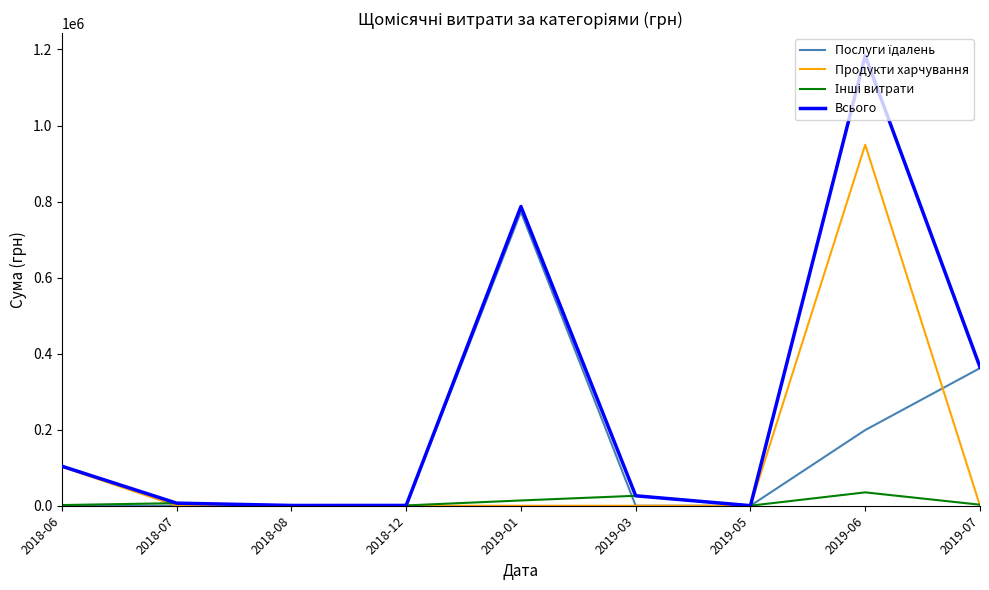

Which series has the largest range (max minus min)?

Всього